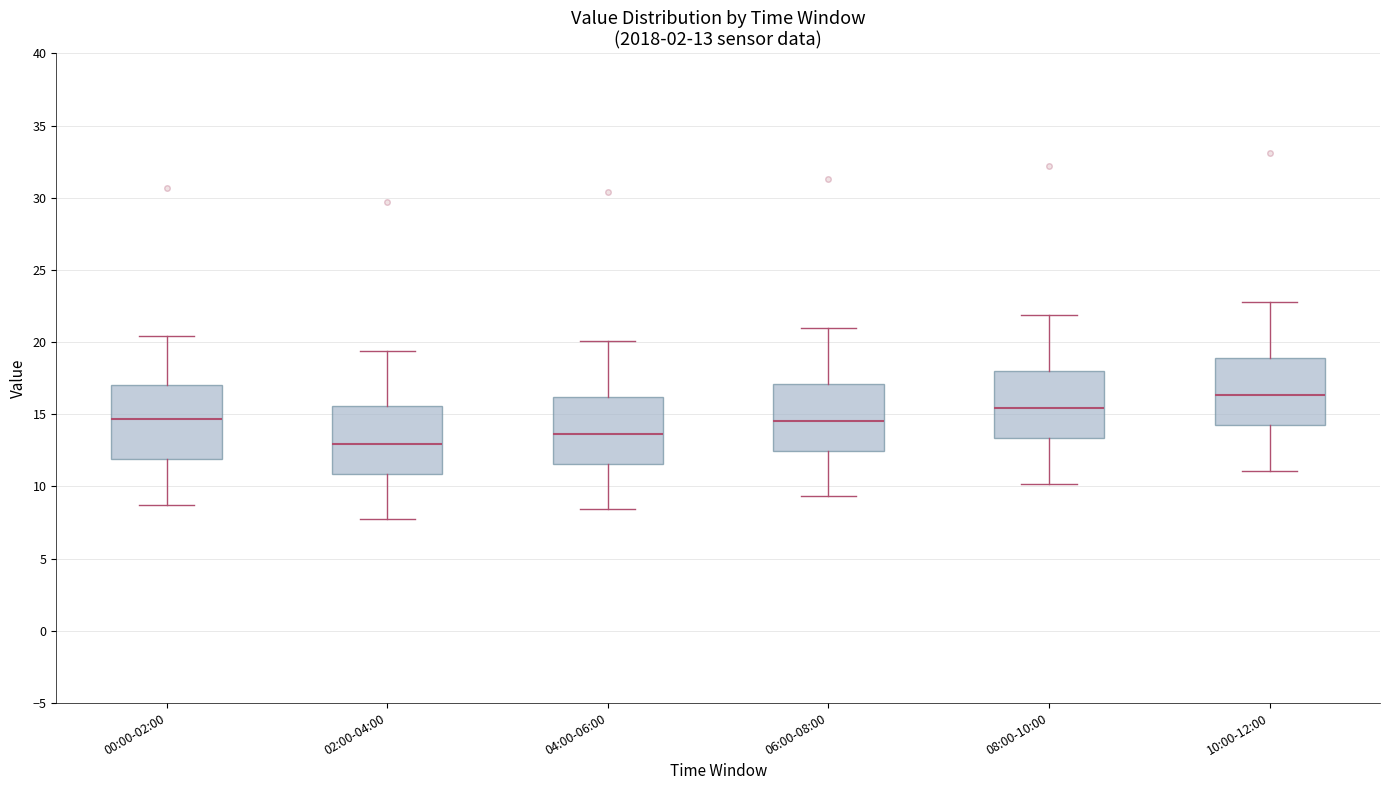

Which box has the highest median line?

10:00-12:00